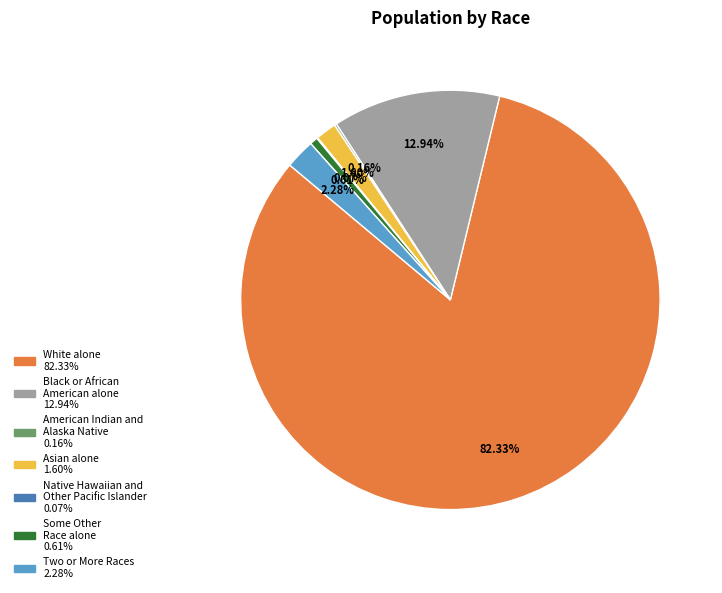

What is the ratio of the value at Two or More Races to the value at Asian alone?

1.4